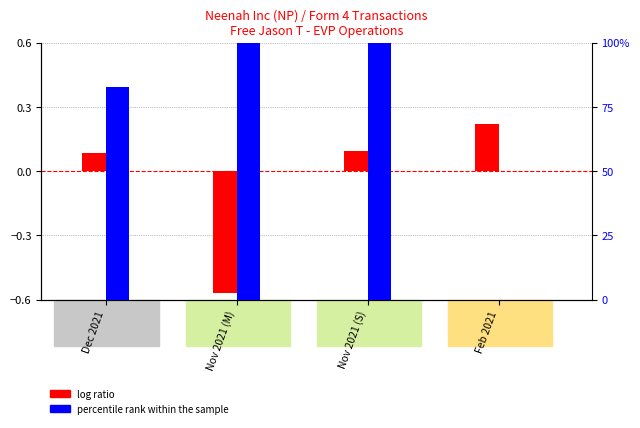

Count the number of categories in the chart.

4